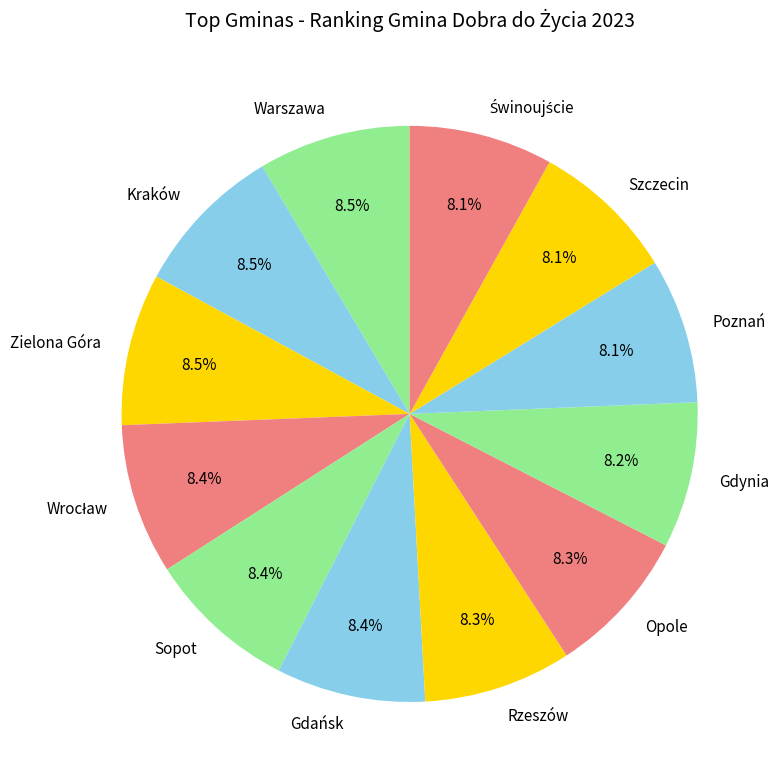

Approximately how many times larger is the value at Sopot compared to Kraków?

1.0